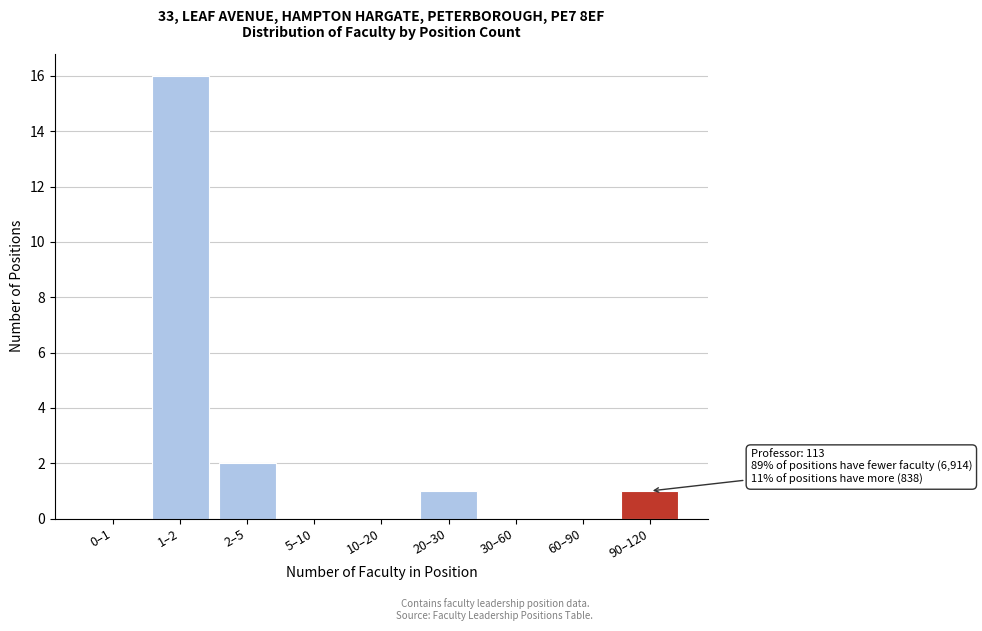

Reading right to left, extract all data points from this chart.

90–120=1	60–90=0	30–60=0	20–30=1	10–20=0	5–10=0	2–5=2	1–2=16	0–1=0